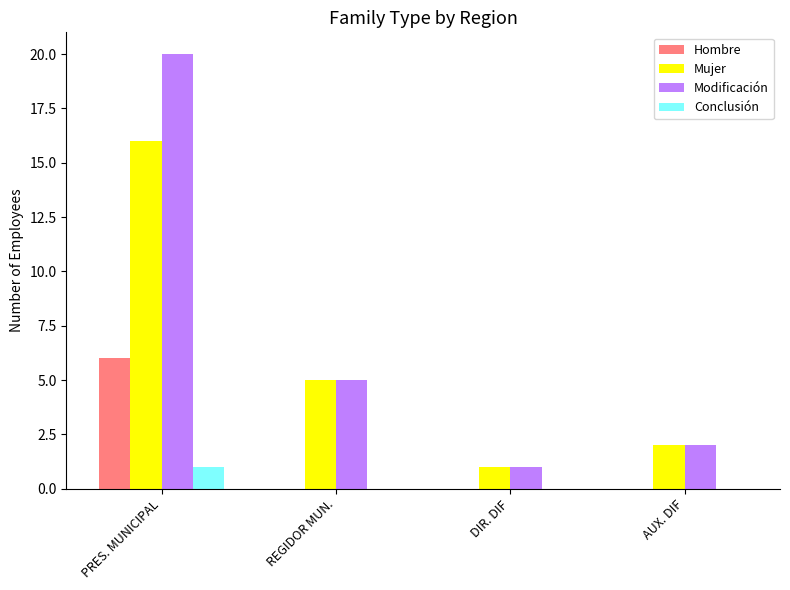

Which category has the highest value in the Conclusión series?

PRES. MUNICIPAL